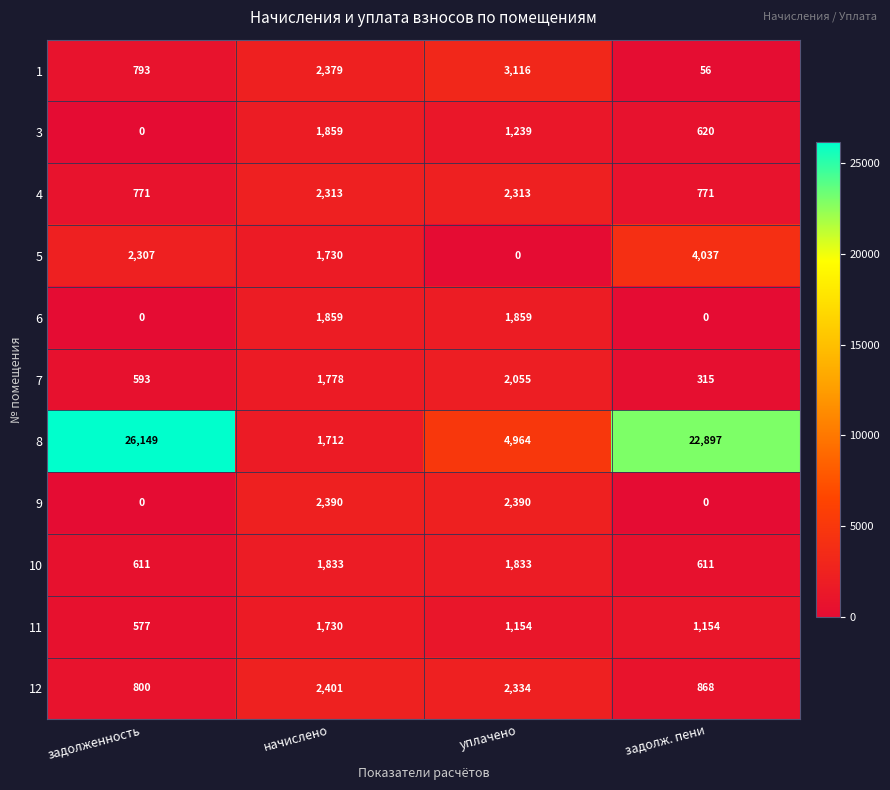

At which category is the sum across all series the highest?

задолженность